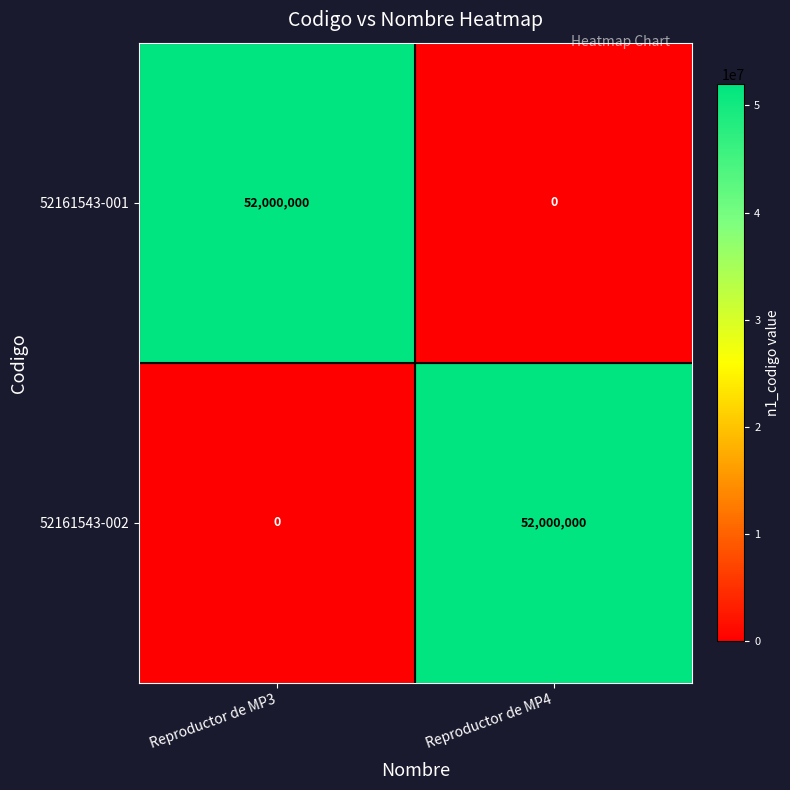

What is the total value across all series at Reproductor de MP4?

52000000